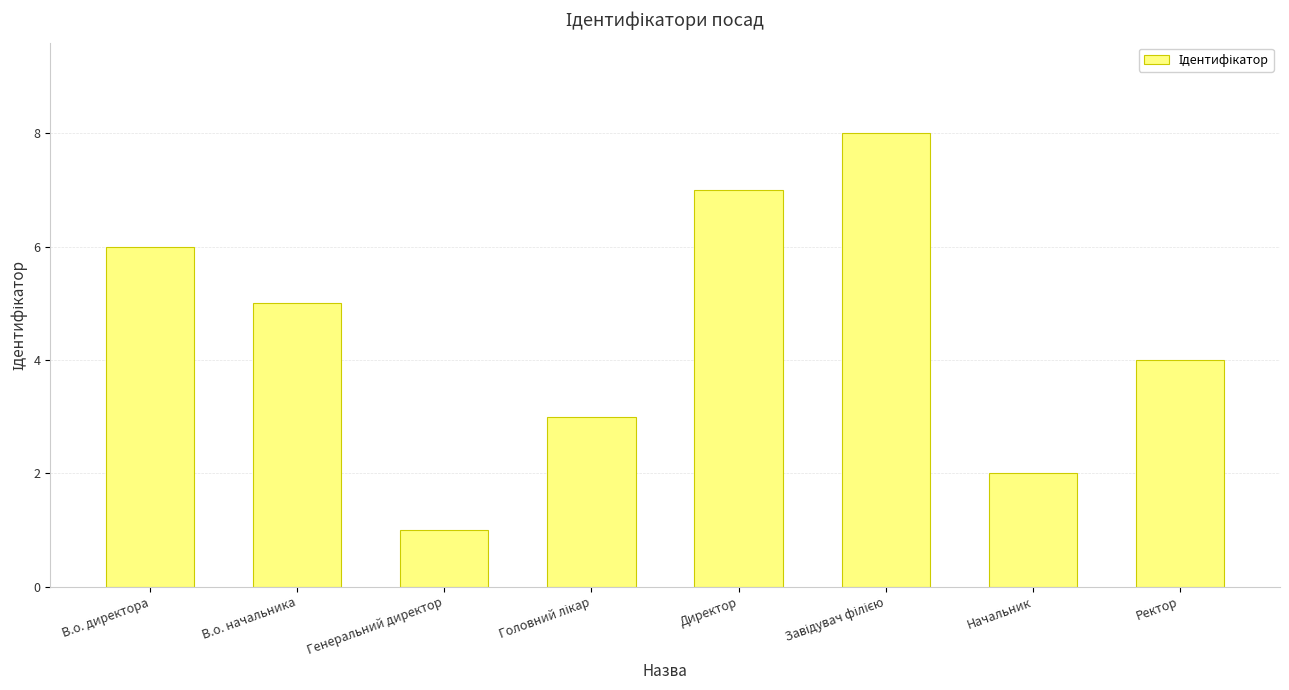

What is the maximum value shown in the chart?

8